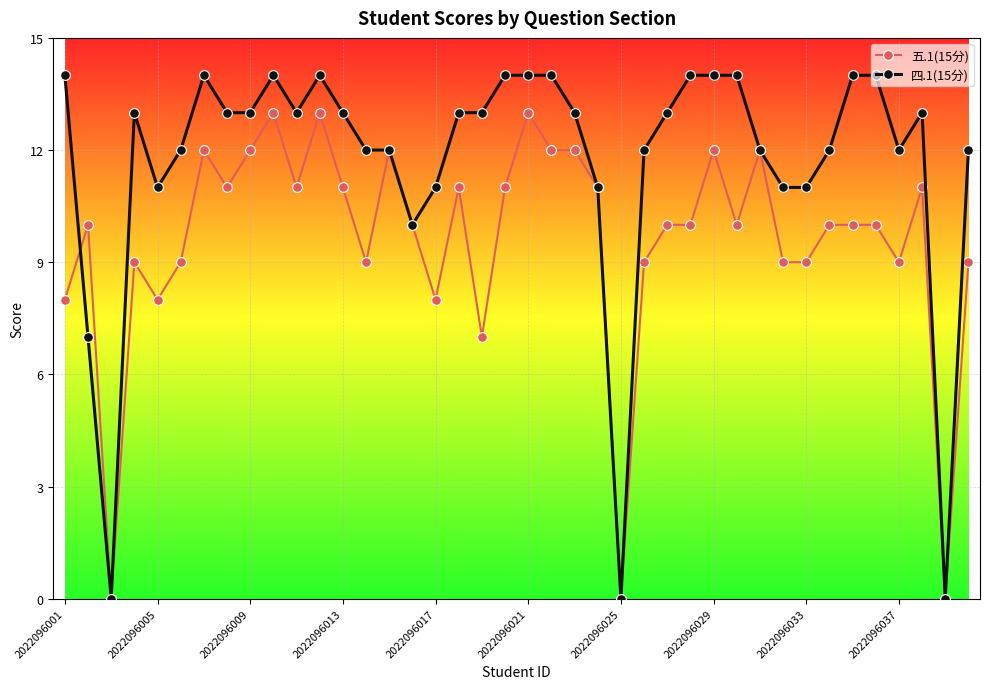

How many lines are shown in the chart?

2